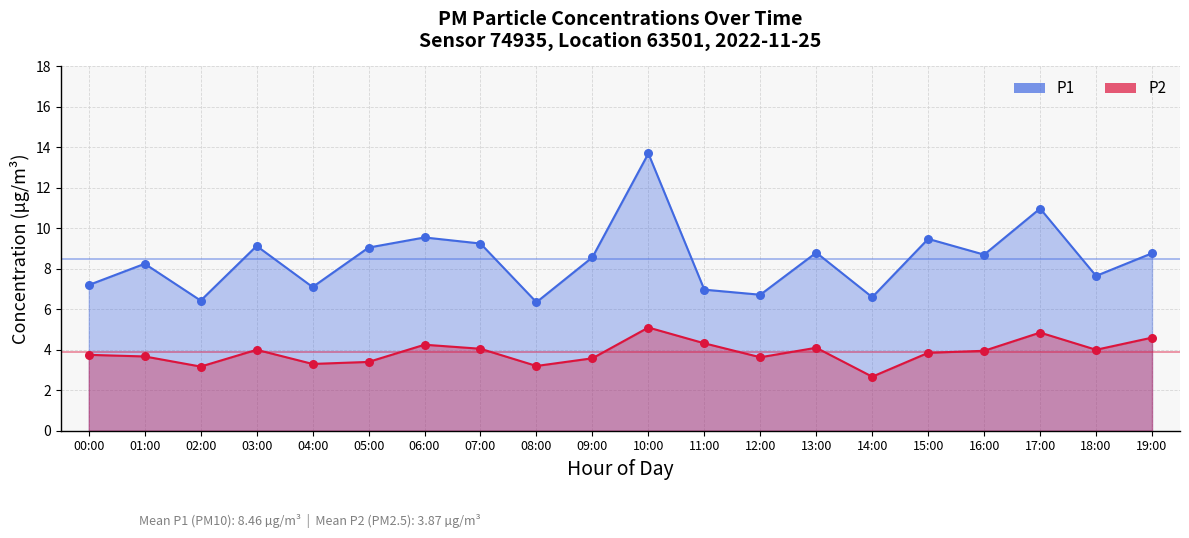

Which series contains the lowest Y value?

P2